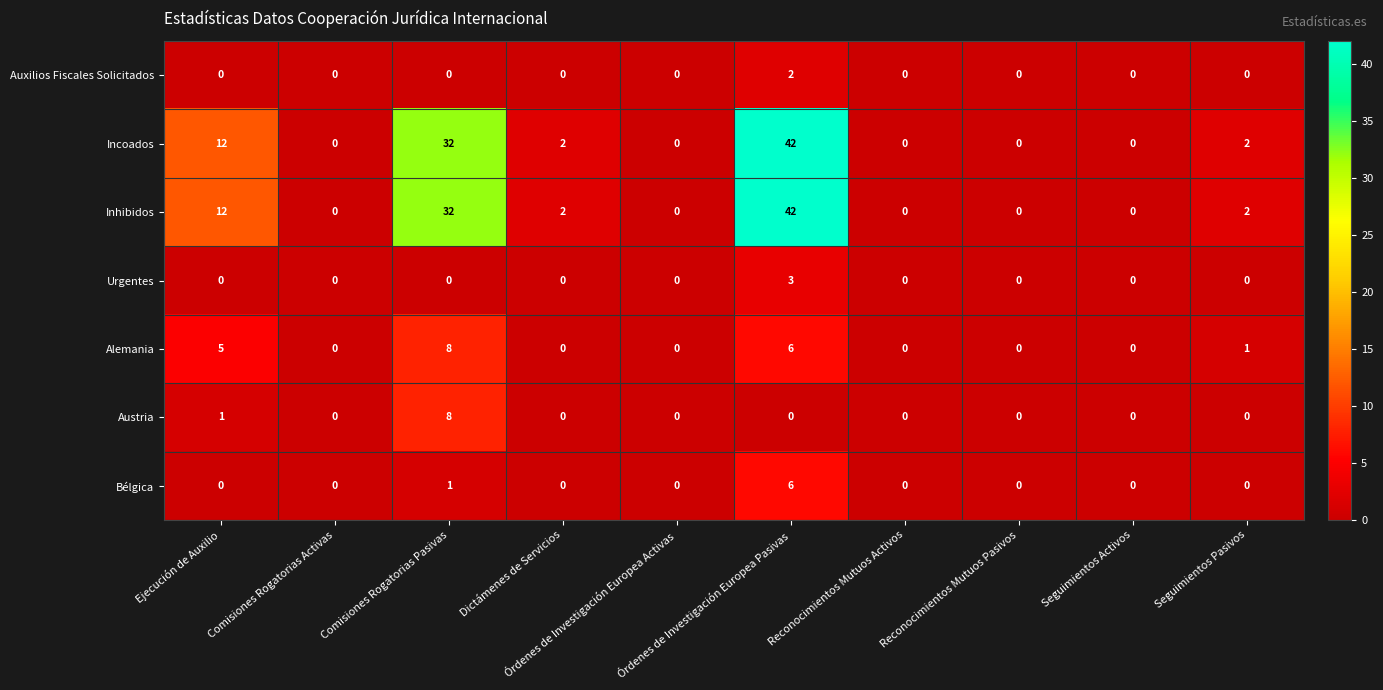

What is the sum of all Bélgica values?

7